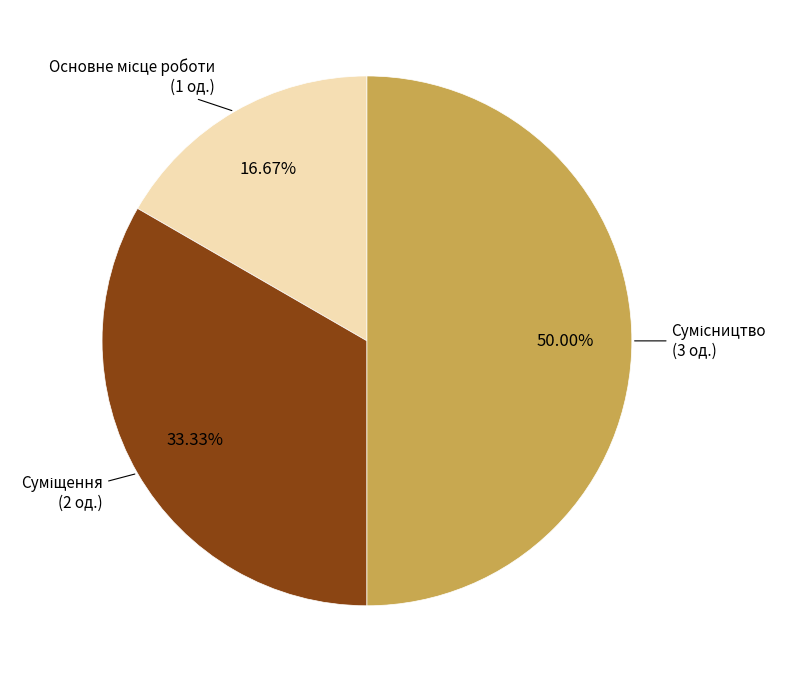

How many slices are in this pie chart?

3